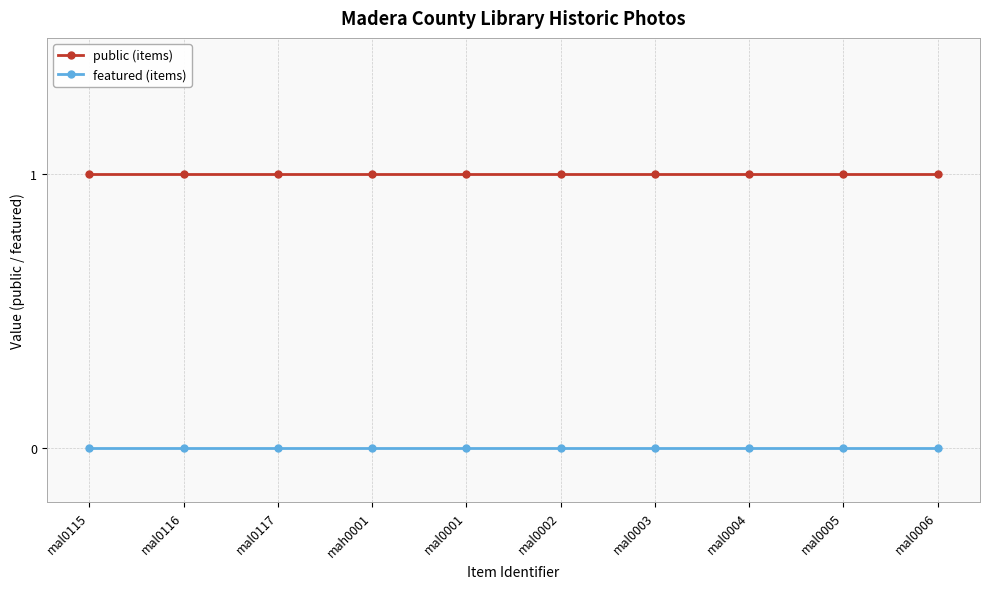

What is the label of the 2nd point from the right?

mal0005